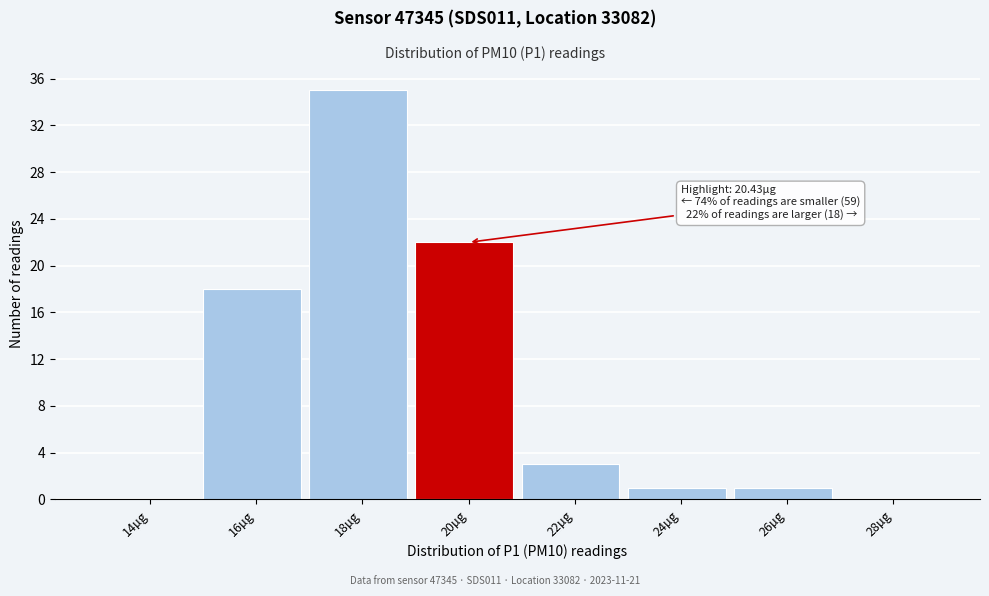

Reading left to right, list all the values displayed in this chart.

14µg=0	16µg=18	18µg=35	20µg=22	22µg=3	24µg=1	26µg=1	28µg=0